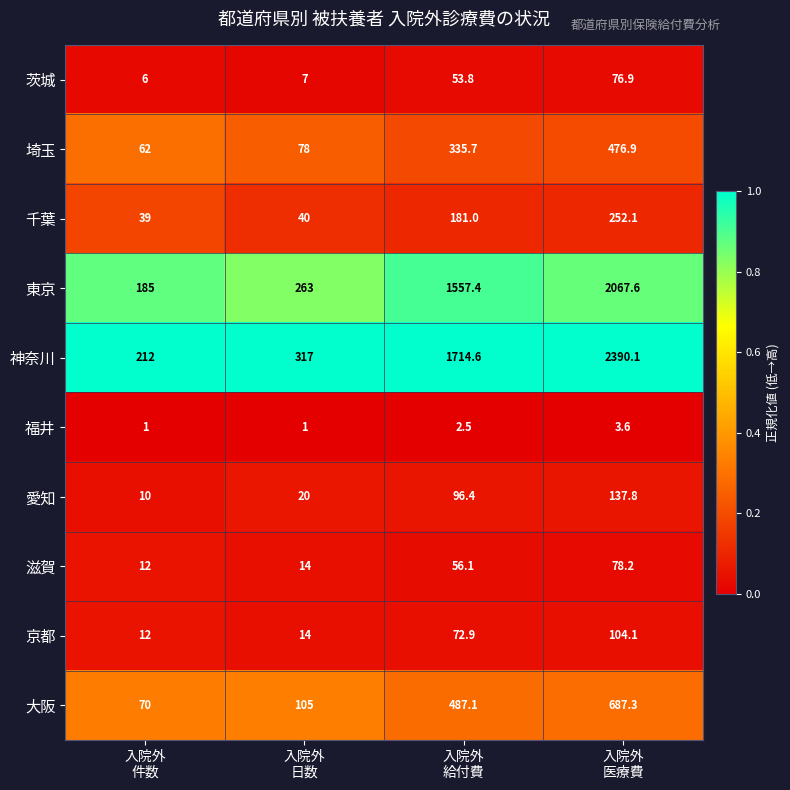

What is the smallest value displayed?

1.0